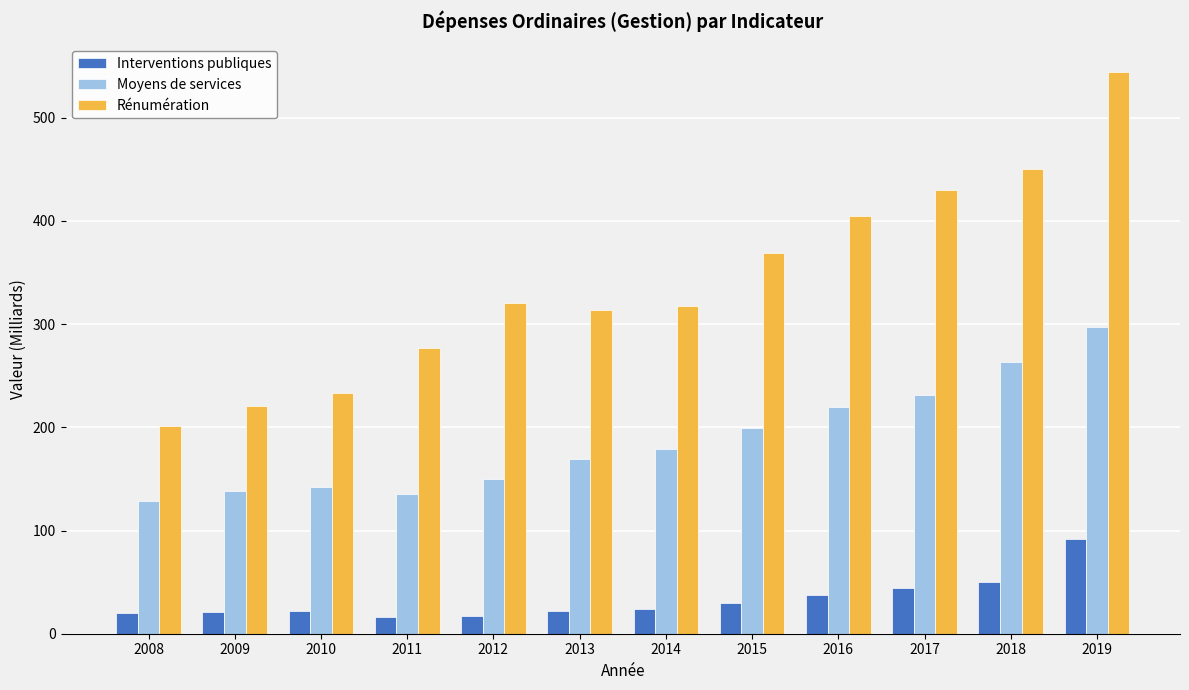

Which category has the highest value in the Interventions publiques series?

2019